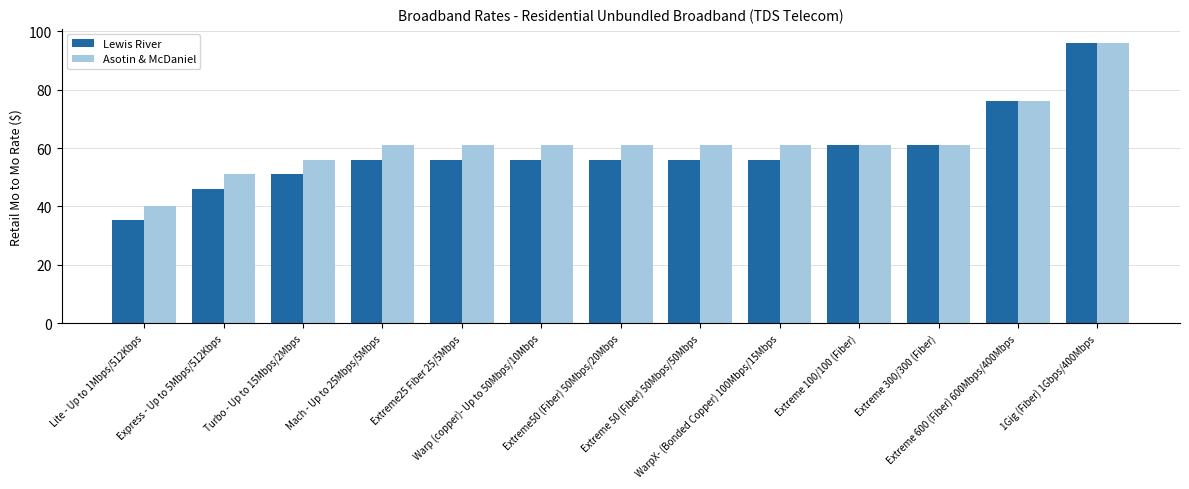

Which series has the widest spread of values?

Lewis River